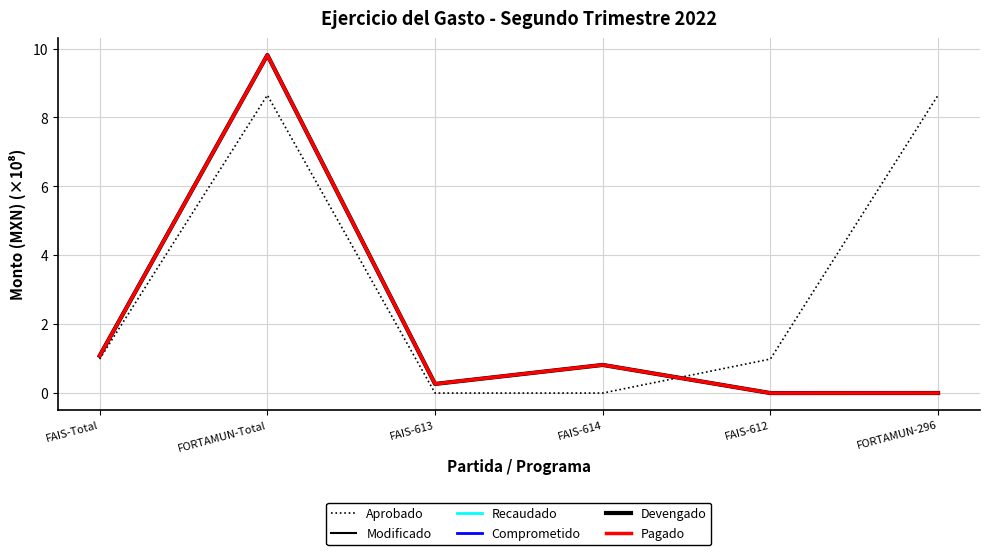

Which category has the highest value in the Pagado series?

FORTAMUN-Total